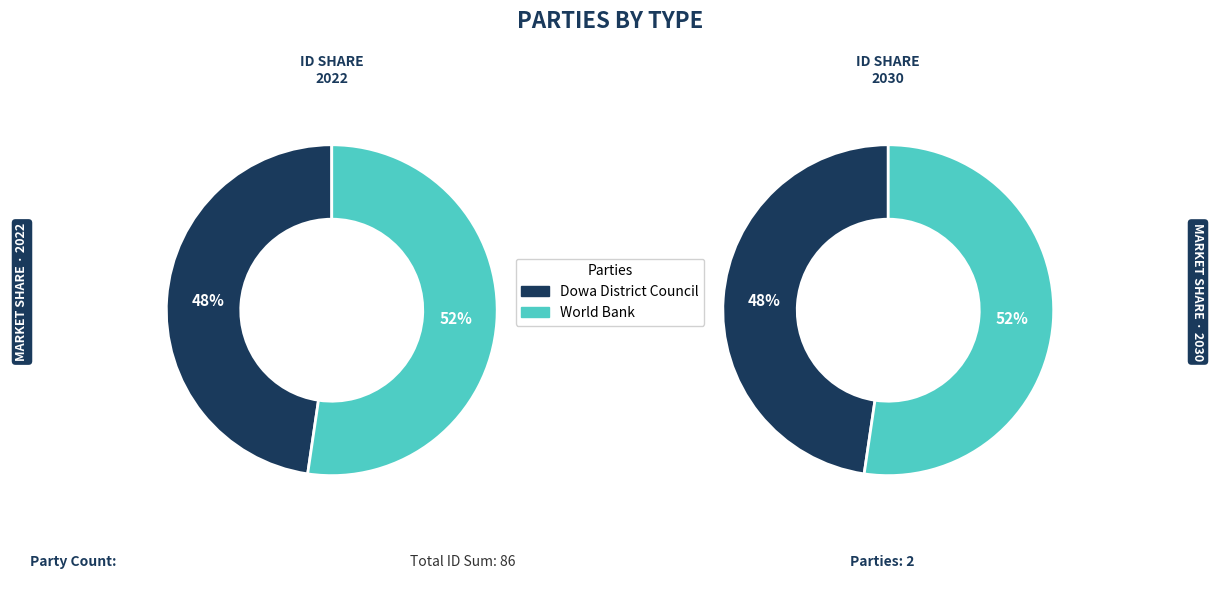

To the nearest percent, what is the difference between the World Bank and Dowa District Council slice percentages?

5%